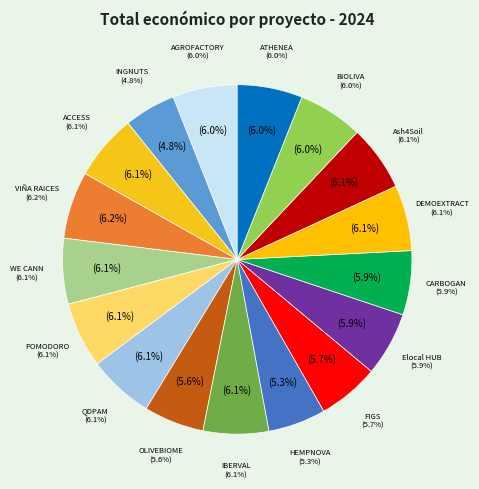

What is the largest slice in the pie chart?

VIÑA RAICES